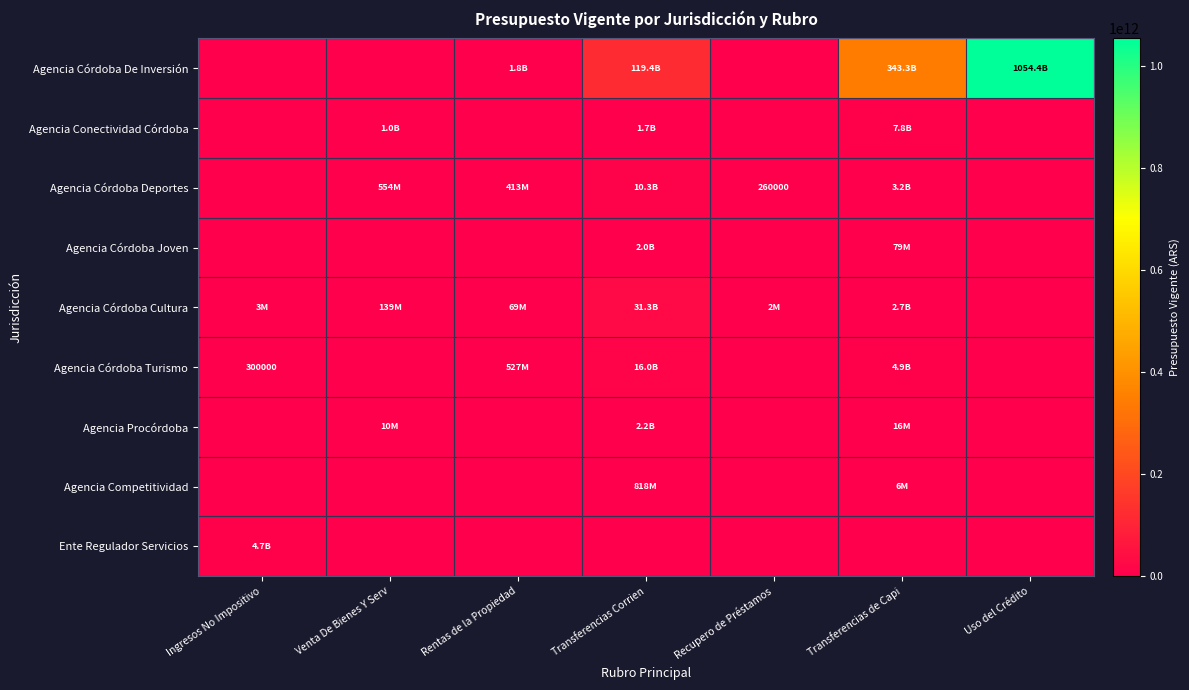

Rank the series at Transferencias de Capi from lowest to highest value.

Ente Regulador Servicios, Agencia Competitividad, Agencia Procórdoba, Agencia Córdoba Joven, Agencia Córdoba Cultura, Agencia Córdoba Deportes, Agencia Córdoba Turismo, Agencia Conectividad Córdoba, Agencia Córdoba De Inversión